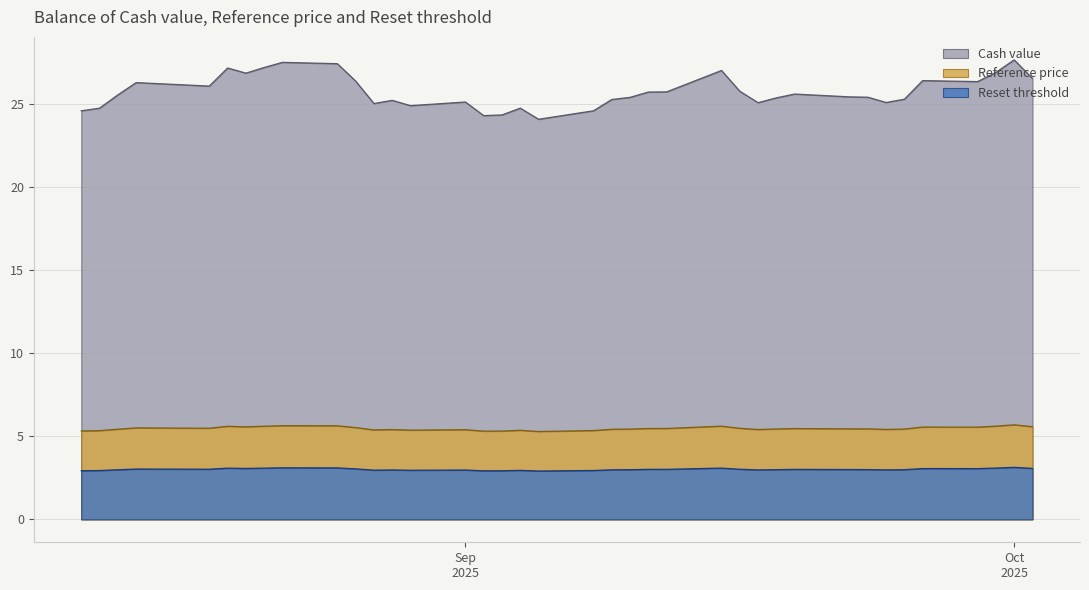

List the series in order of their peak value, highest first.

Cash value, Reference price, Reset threshold